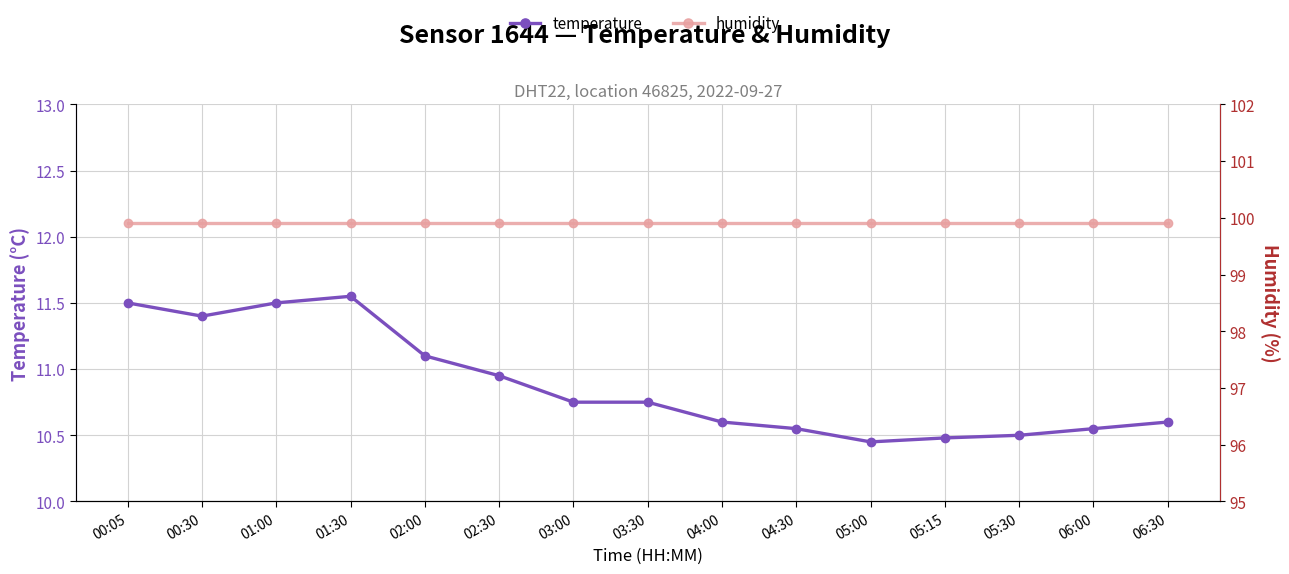

True or false: temperature and humidity intersect in this chart.

False